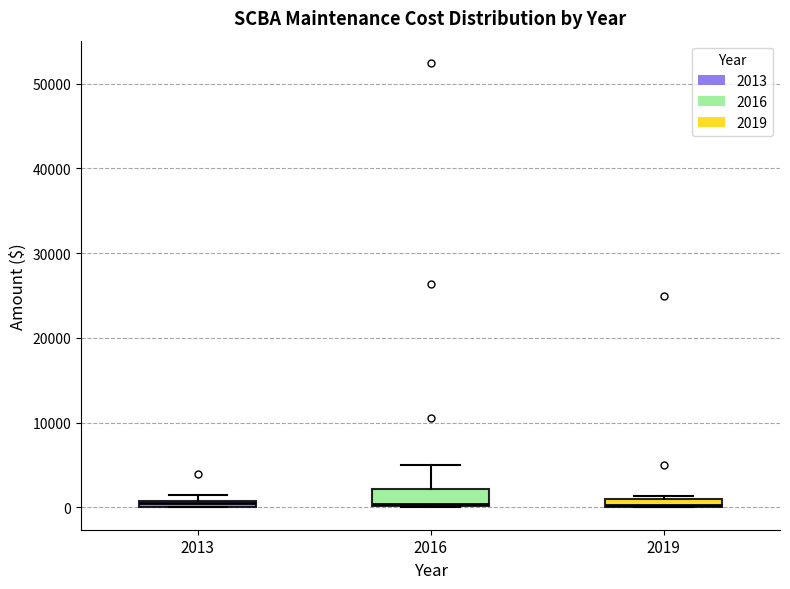

Where is the lower edge of the box at x = 2013 on the y-axis? The values are not printed on the chart, so give them approximately, as read against the axis.

0